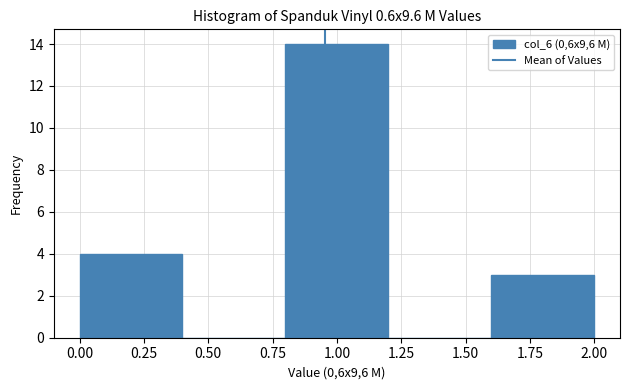

Over which range of the x-axis is the bar tallest?

0.8 to 1.2